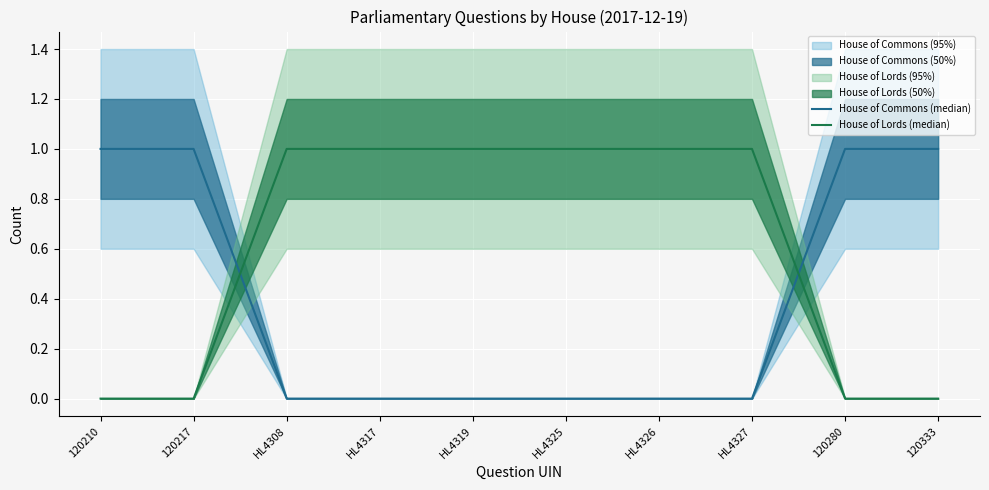

Which series has the largest range (max minus min)?

House of Commons (median)